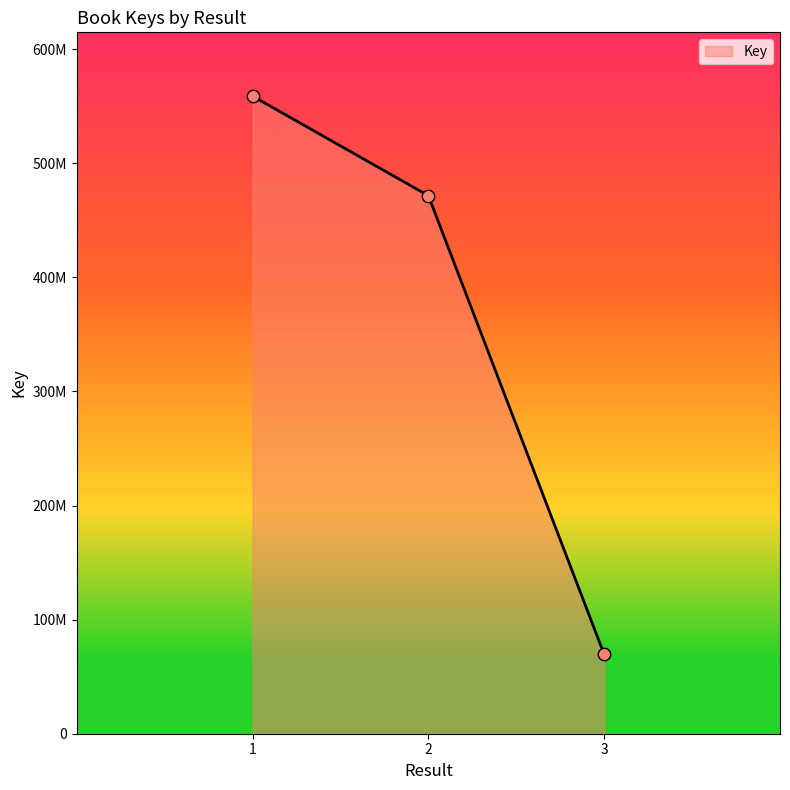

What is the change in value from 1 to 3?

-489437081